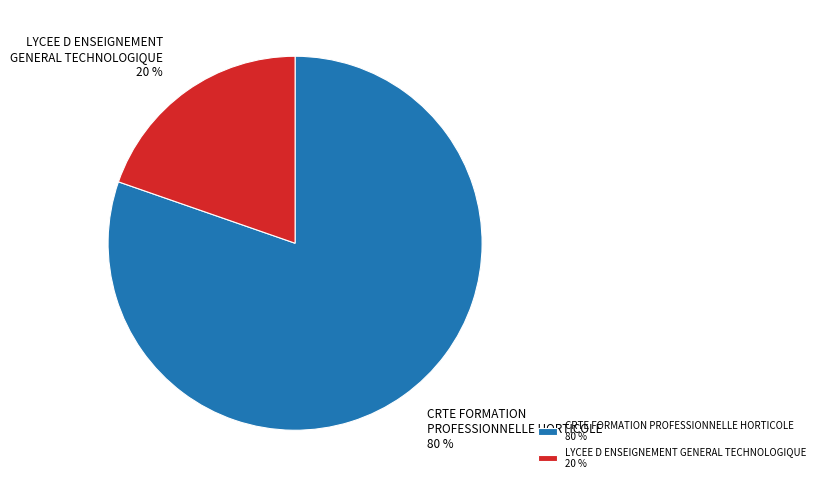

Is it true that CRTE FORMATION PROFESSIONNELLE HORTICOLE is 80% of the pie?

True